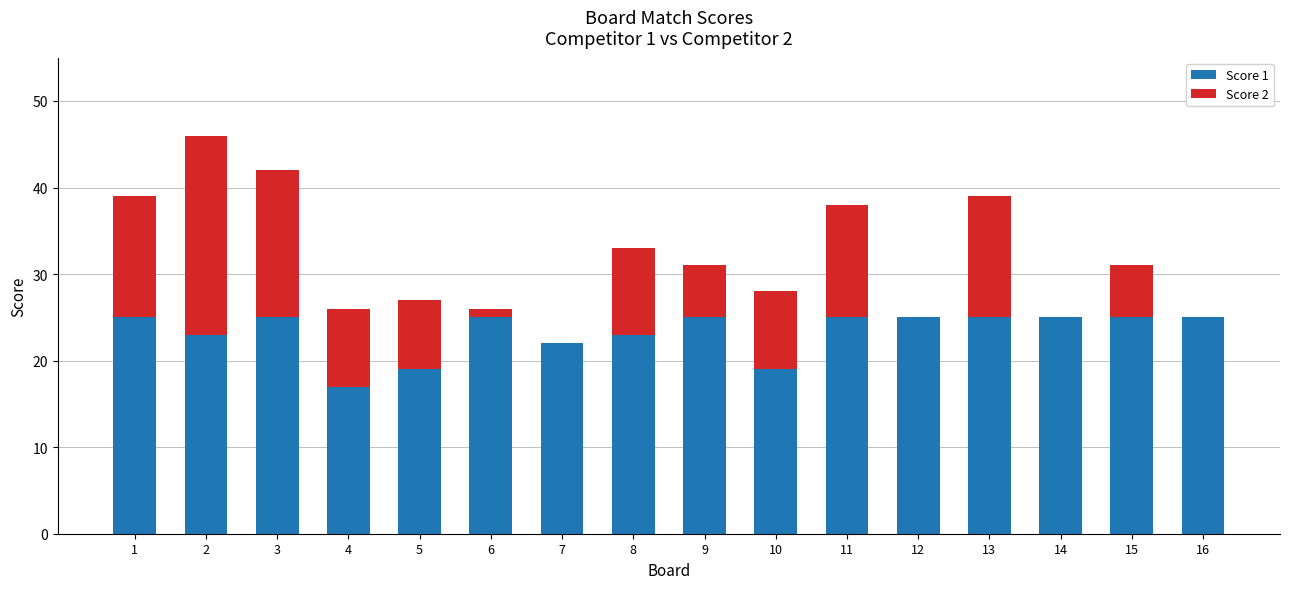

Count the number of data series in this chart.

2